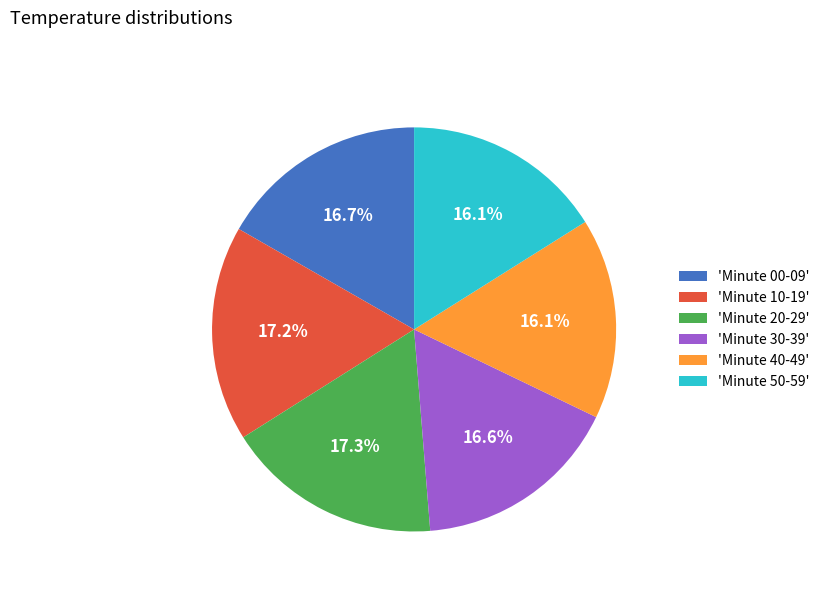

Is there a majority slice in this chart?

No